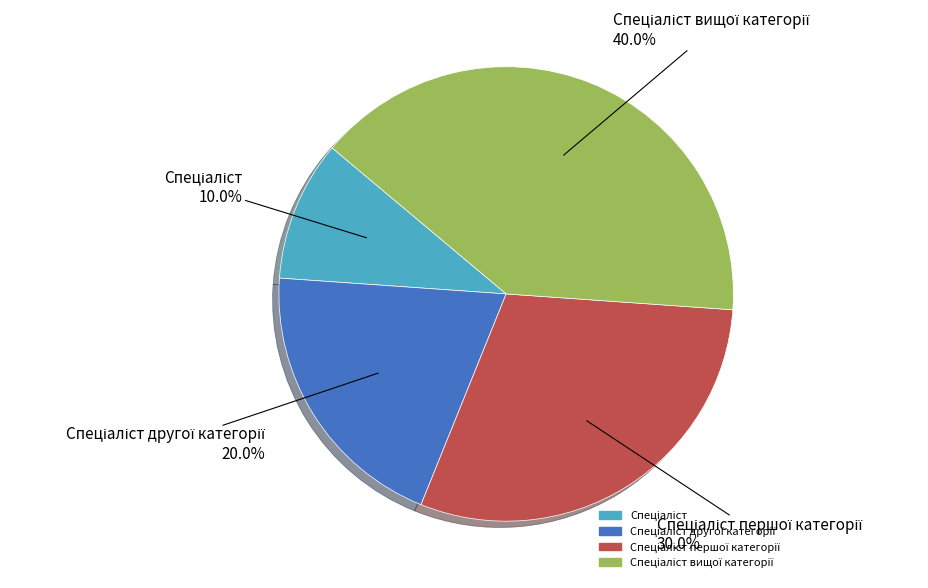

Does any single category account for the majority?

No